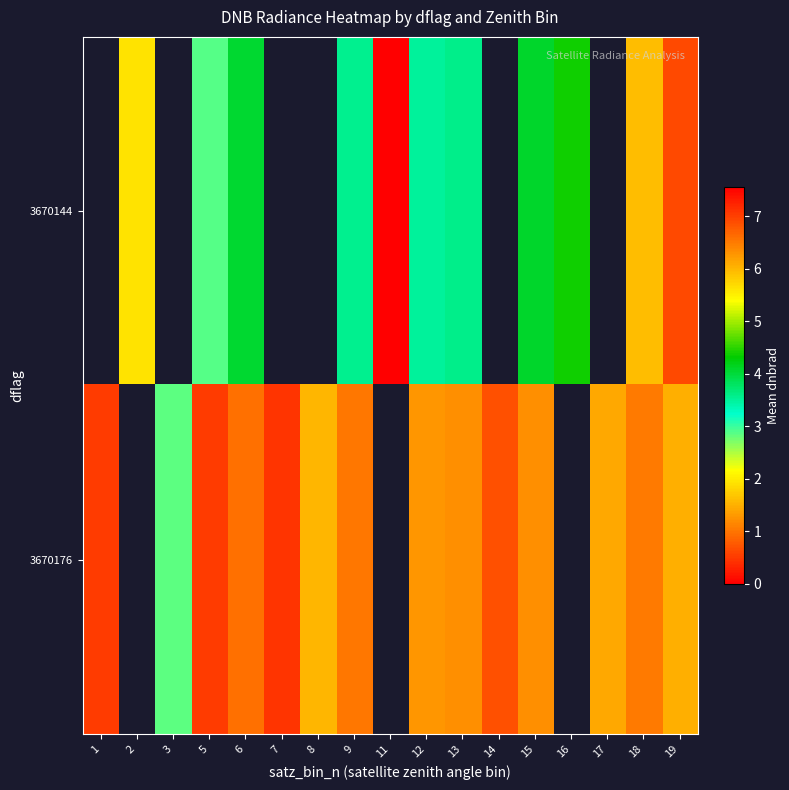

How many series are shown in this chart?

2